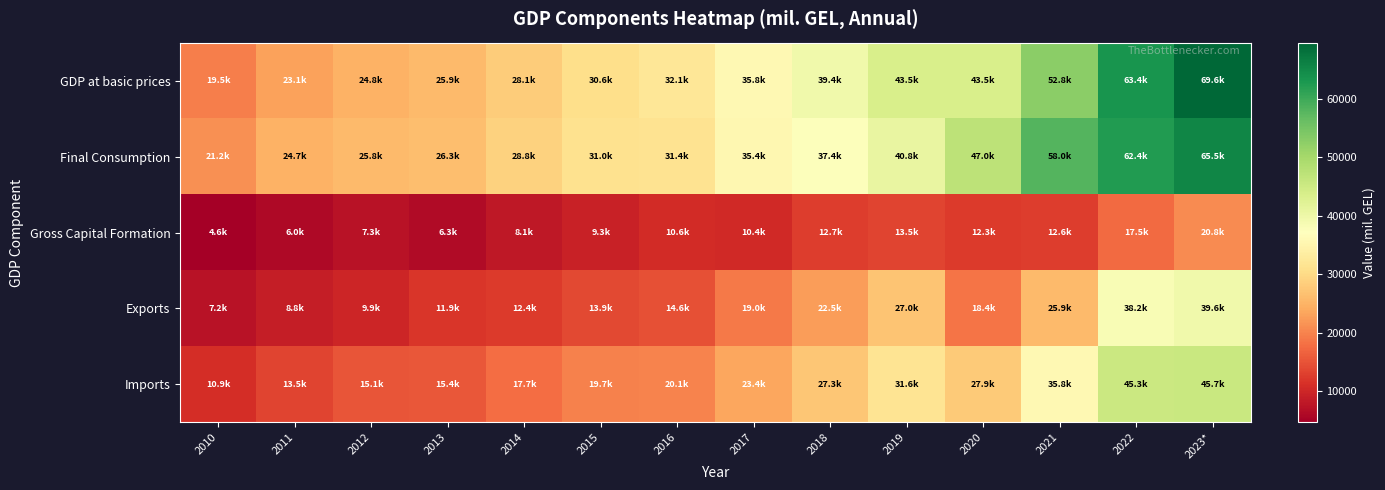

Reading right to left, list all the values displayed in this chart.

GDP at basic prices: 2023*=69571.7	2022=63396.6	2021=52826.1	2020=43453.4	2019=43482.0	2018=39392.0	2017=35764.1	2016=32107.8	2015=30645.6	2014=28082.1	2013=25935.2	2012=24794.9	2011=23133.3	2010=19532.9
Final Consumption: 2023*=65478.9	2022=62420.0	2021=58036.1	2020=47042.6	2019=40792.1	2018=37447.7	2017=35430.8	2016=31444.9	2015=31046.6	2014=28847.3	2013=26291.2	2012=25784.5	2011=24694.8	2010=21220.5
Gross Capital Formation: 2023*=20819.1	2022=17535.0	2021=12557.0	2020=12250.9	2019=13509.7	2018=12671.3	2017=10386.6	2016=10565.0	2015=9285.5	2014=8136.8	2013=6323.0	2012=7260.9	2011=6034.3	2010=4635.6
Exports: 2023*=39630.6	2022=38236.1	2021=25913.6	2020=18372.3	2019=27003.4	2018=22548.9	2017=18965.4	2016=14620.9	2015=13866.6	2014=12429.3	2013=11929.5	2012=9942.4	2011=8838.0	2010=7191.2
Imports: 2023*=45682.5	2022=45331.0	2021=35782.6	2020=27877.2	2019=31578.9	2018=27293.5	2017=23443.0	2016=20077.5	2015=19650.6	2014=17691.0	2013=15406.0	2012=15091.0	2011=13467.7	2010=10898.6